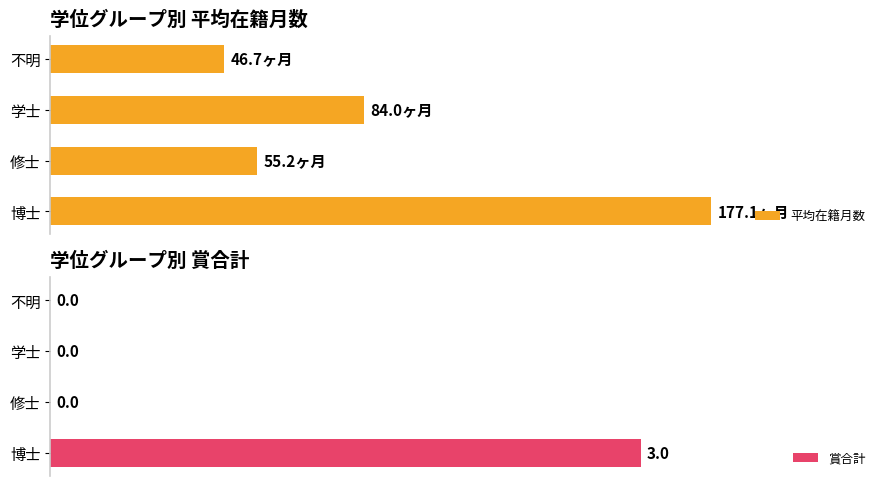

Rank the categories by 賞合計 value from highest to lowest.

0, 1, 2, 3